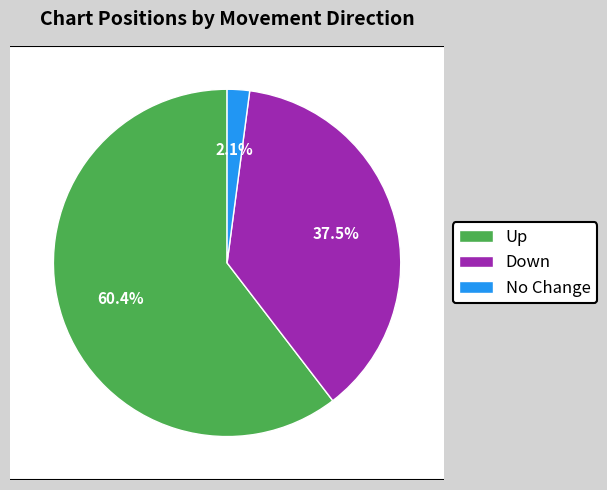

How many segments does this pie chart have?

3